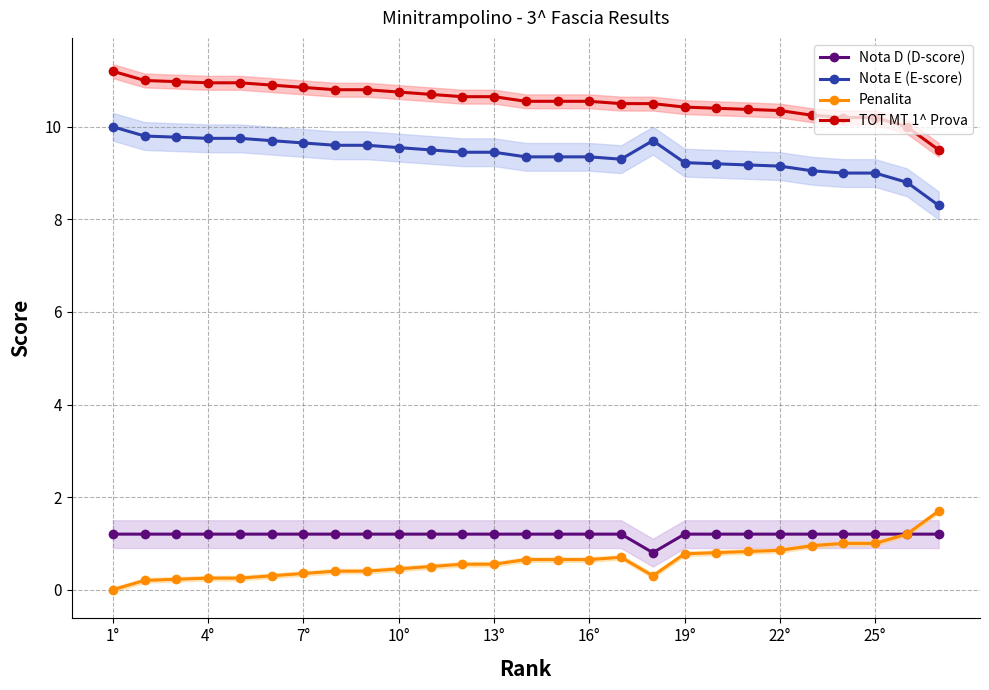

True or false: Penalita has a value of 0.0 at 1°.

True